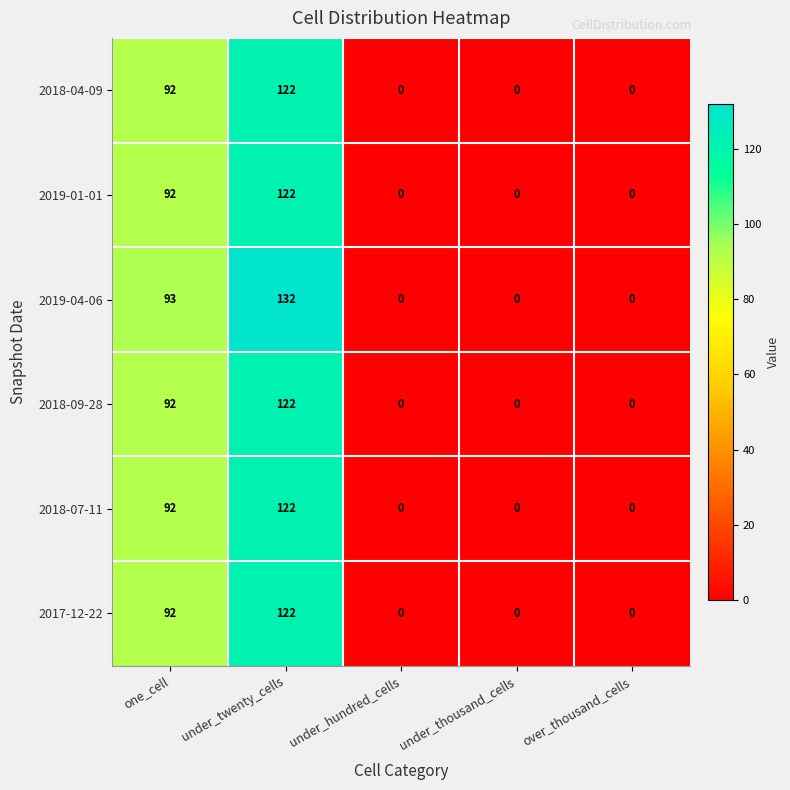

What is the average value of the 2017-12-22 series?

43